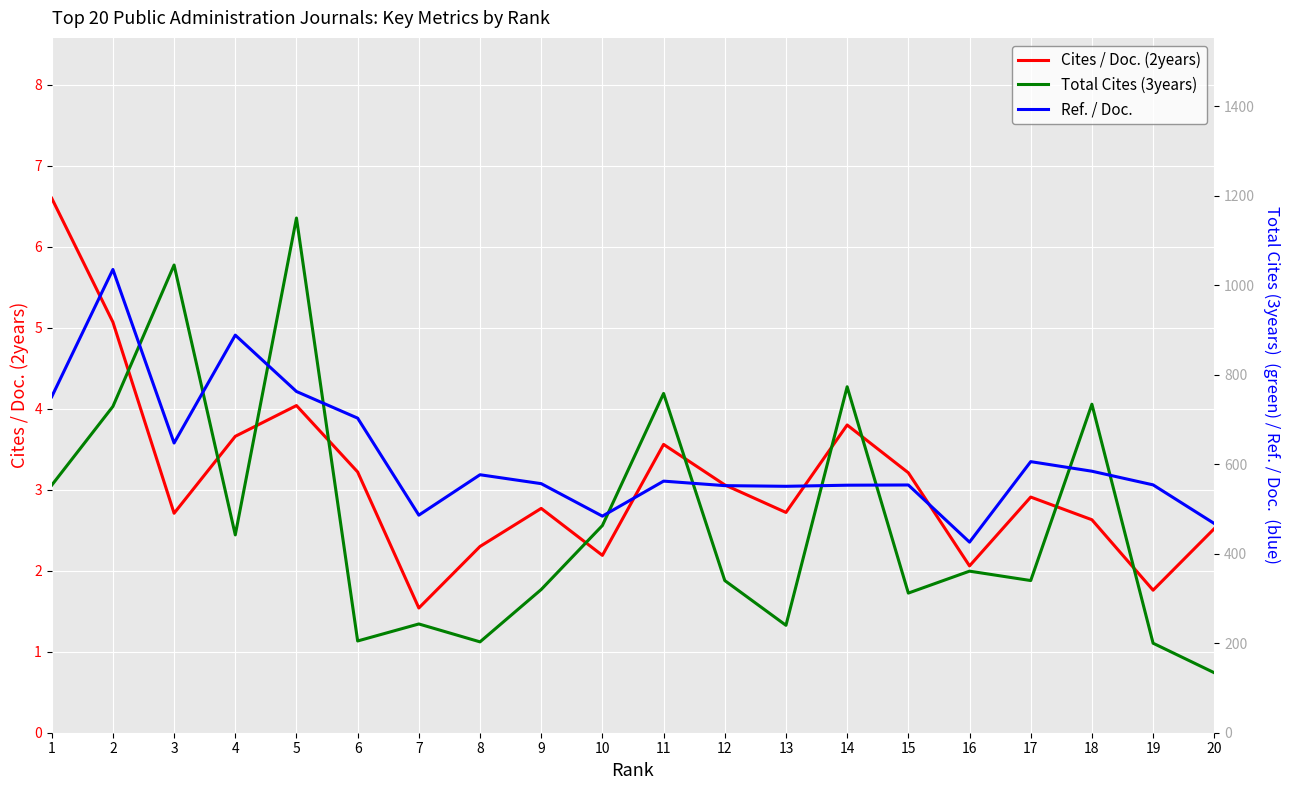

The Cites / Doc. (2years) series shows 4.0 at 5. True or false?

True